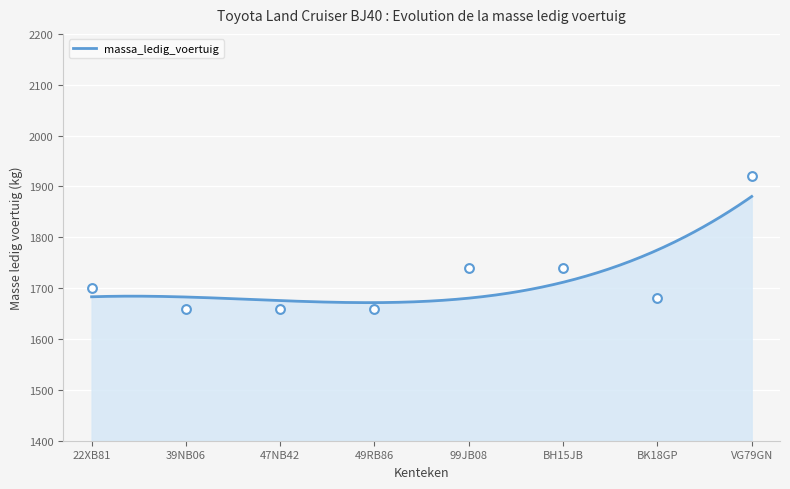

What is the ratio of the value at 22XB81 to the value at BK18GP?

1.0